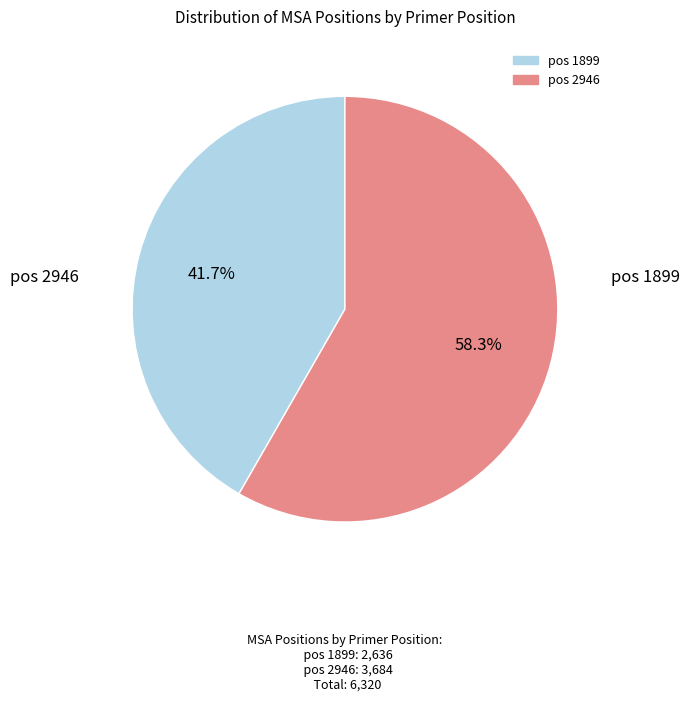

Is there any slice that represents more than half of the pie?

Yes